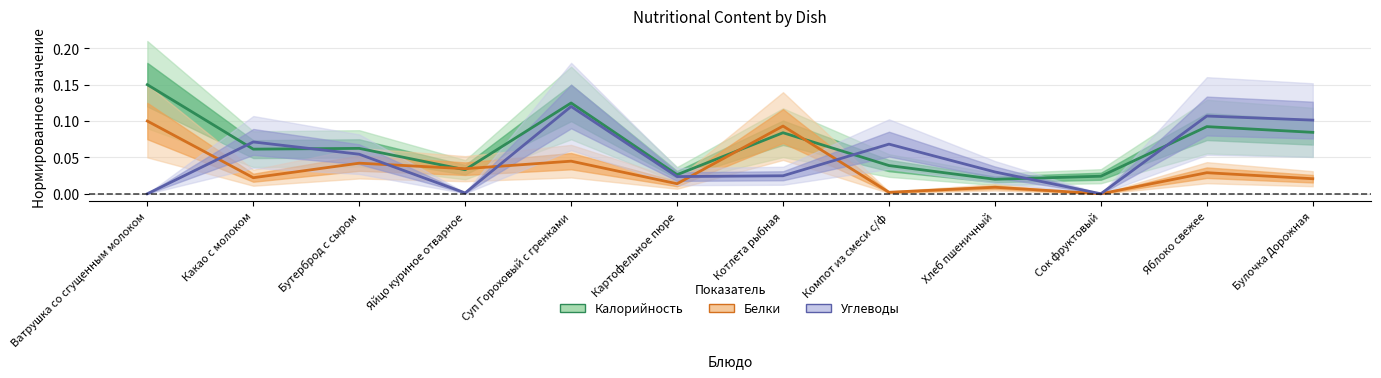

The Белки series shows 0.0 at Бутерброд с сыром. True or false?

False